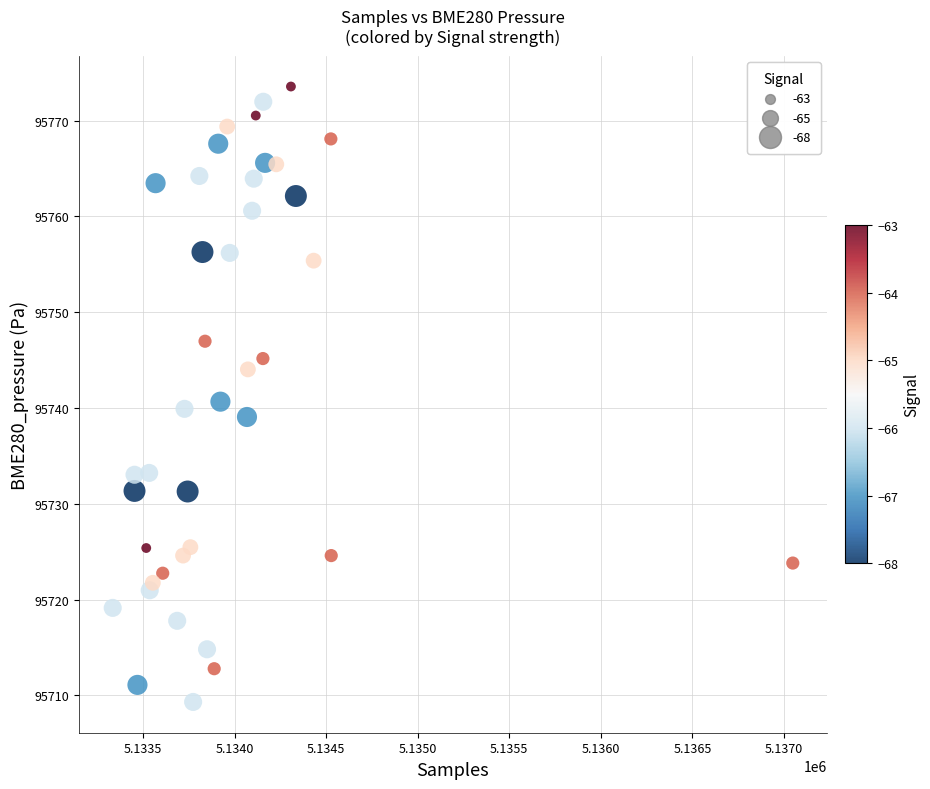

What is the range of X values (max minus min)?

3713.0